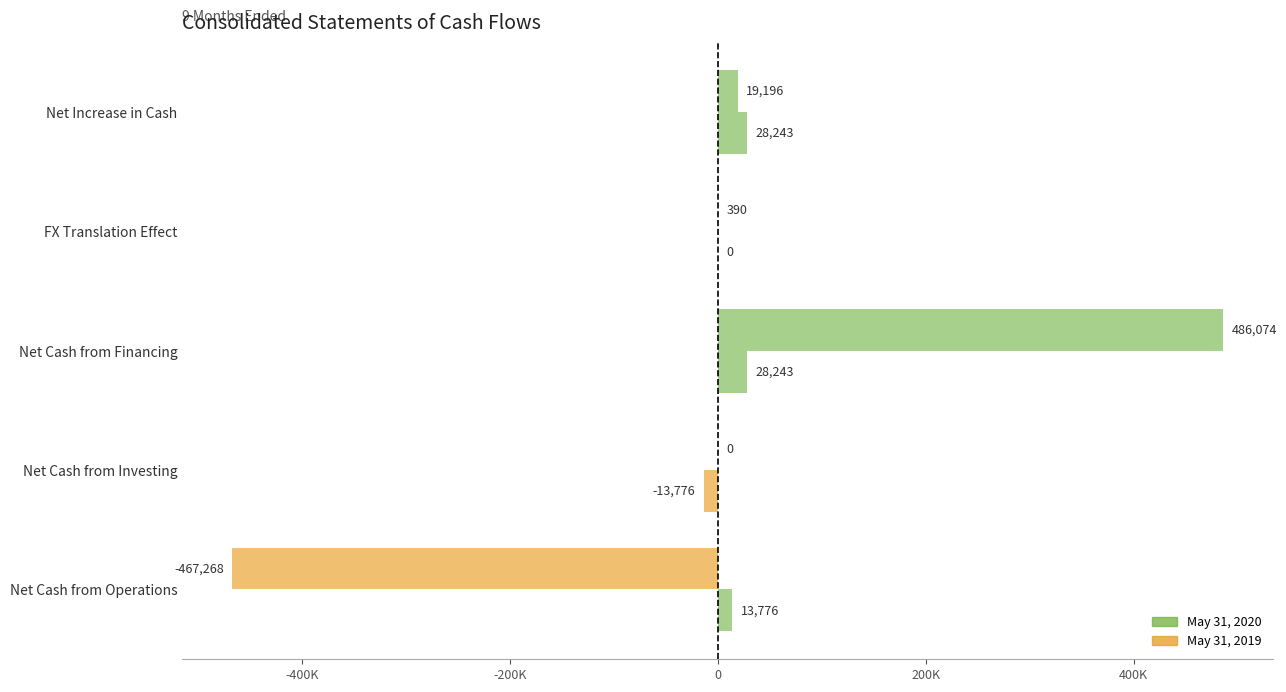

Count the number of categories in the chart.

5